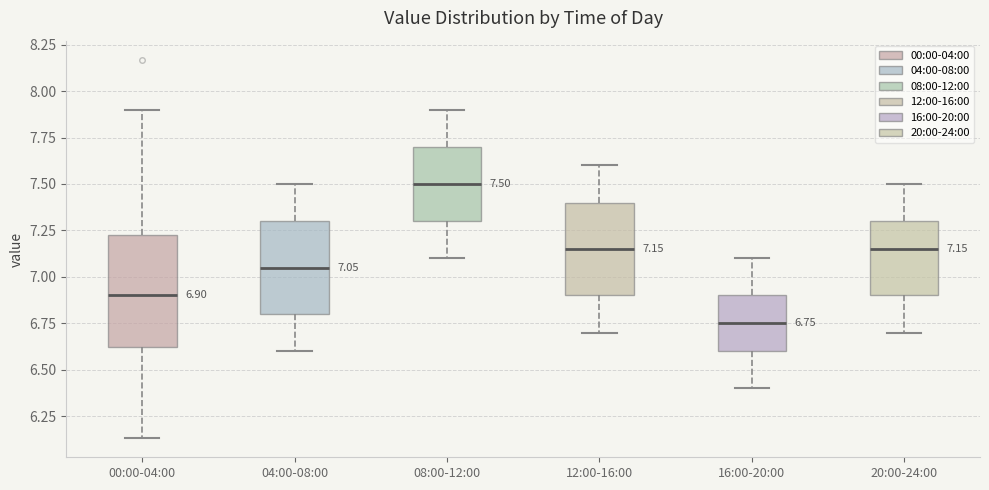

Which box has the lowest median line?

16:00-20:00